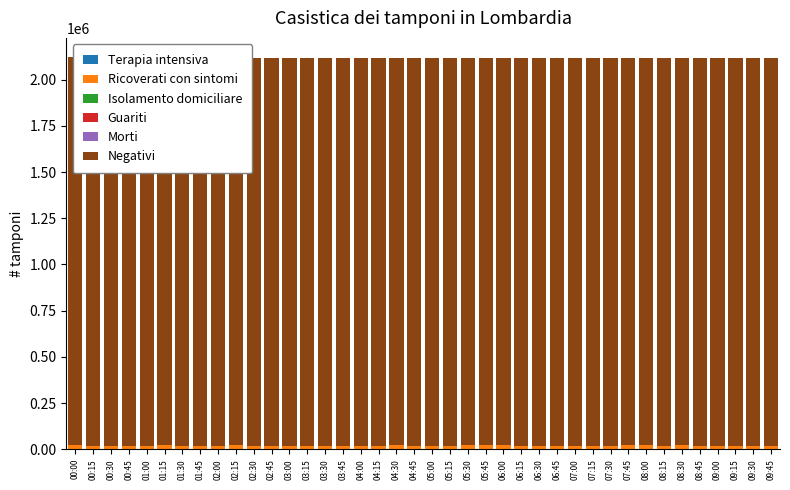

Which series has the widest spread of values?

Negativi